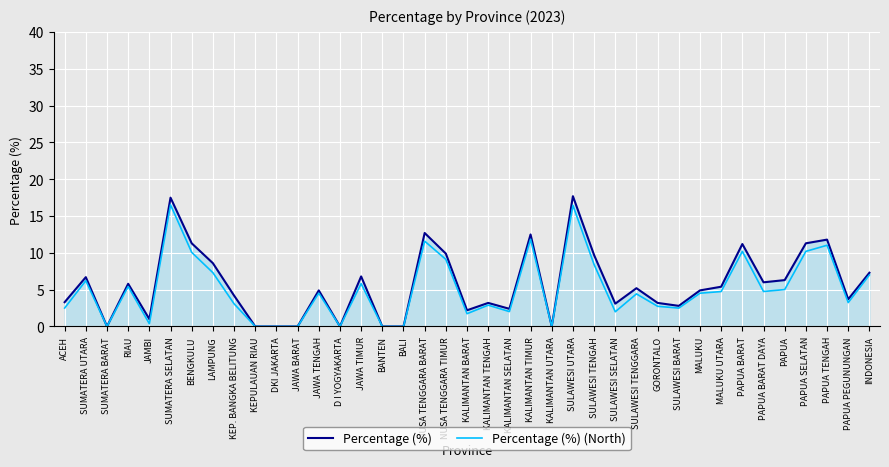

What is the spread (max minus min) of values at GORONTALO?

0.5